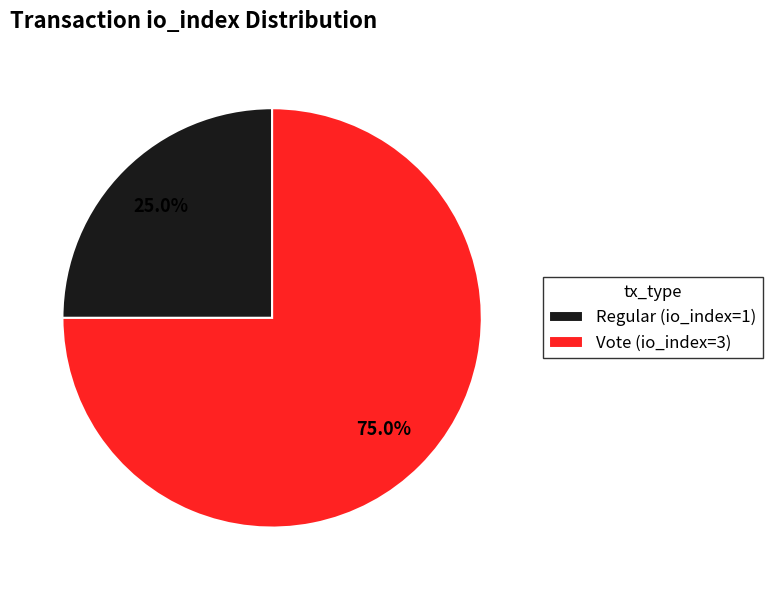

How many segments does this pie chart have?

2